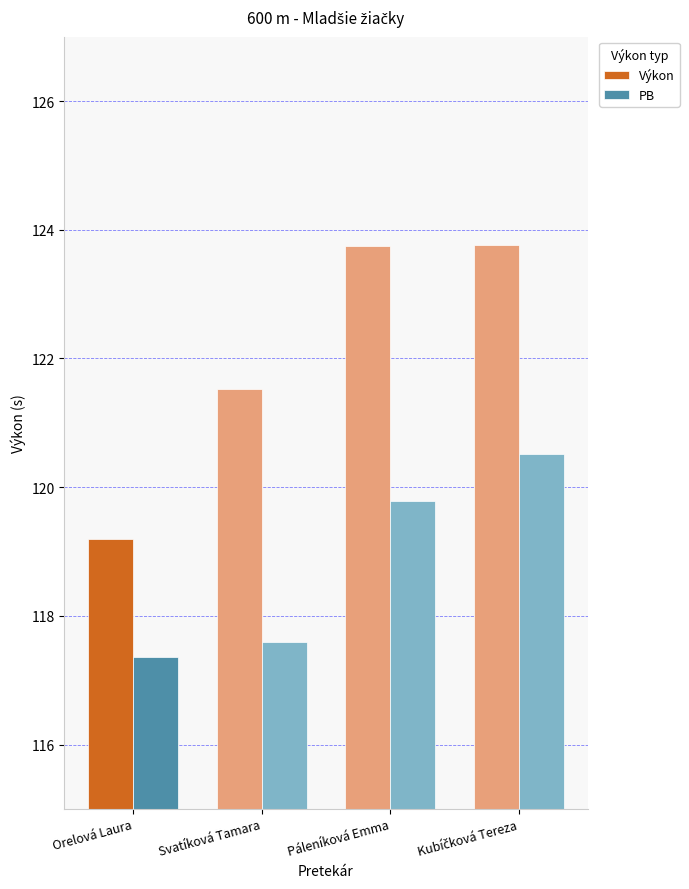

Reading left to right, what are all the values shown in this chart?

Výkon: 119.2	121.5	123.8	123.8
PB: 117.4	117.6	119.8	120.5